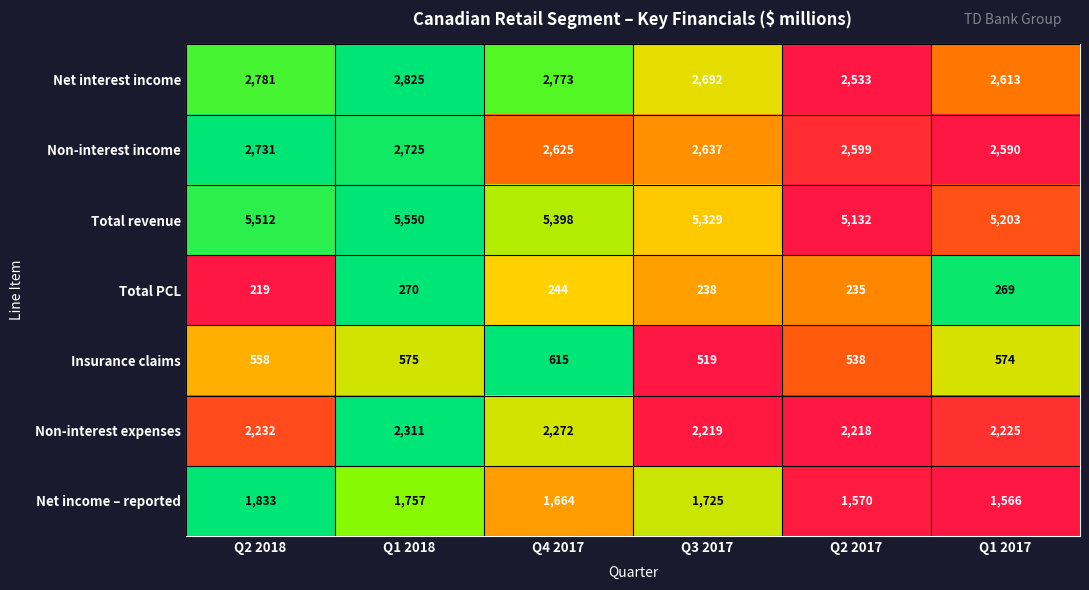

At which category is the sum across all series the highest?

Q1 2018